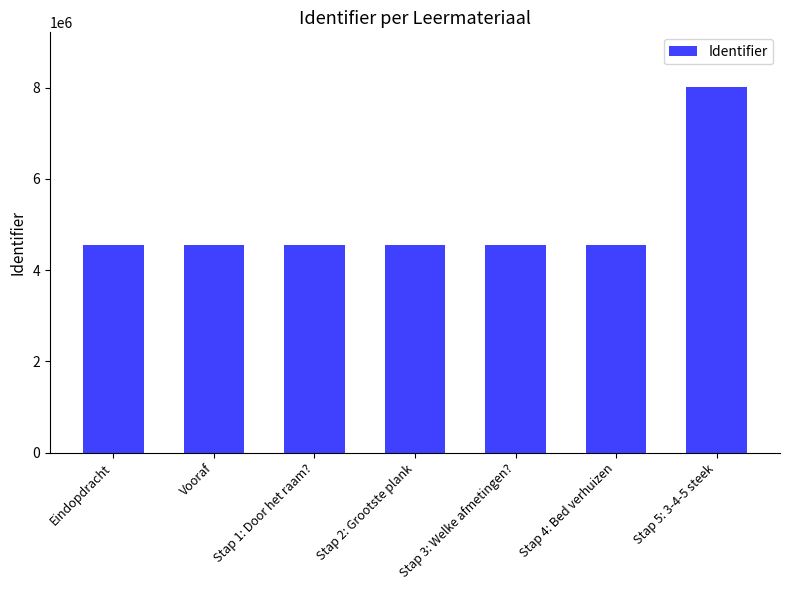

What is the smallest value displayed?

4548397